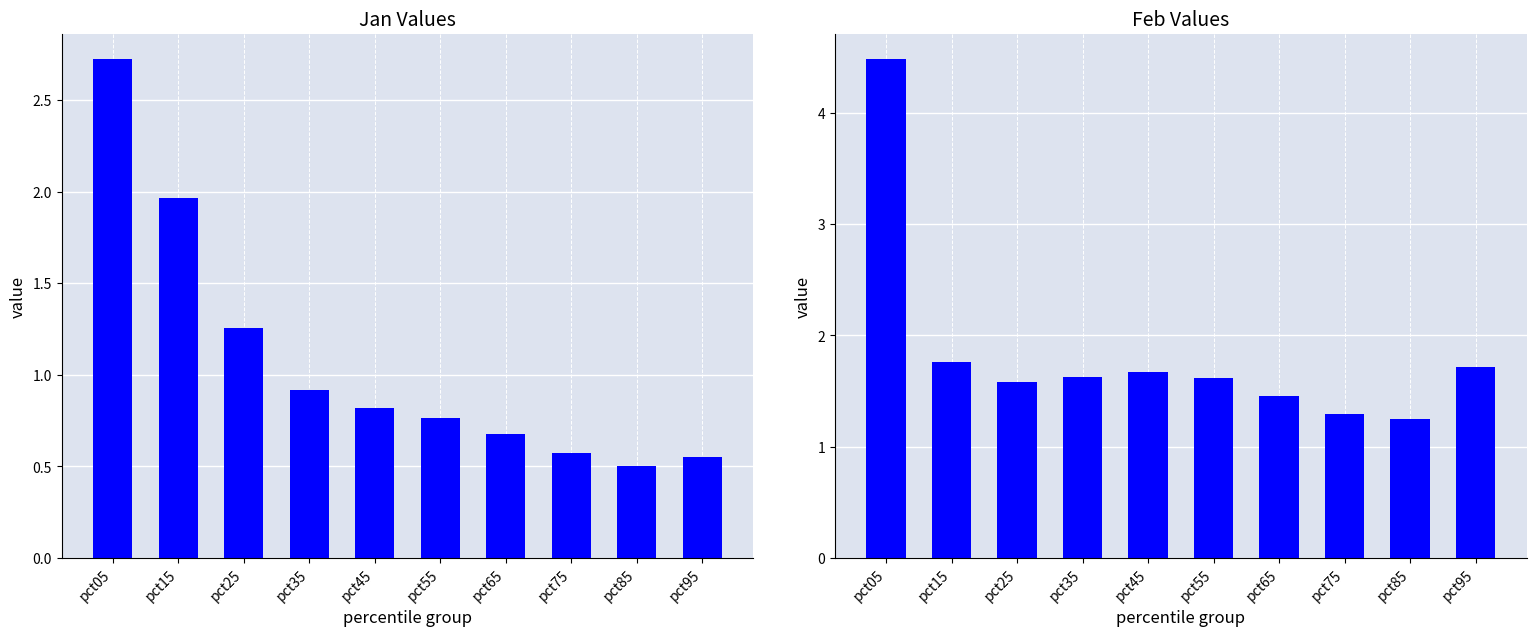

Rank the categories by Feb value from highest to lowest.

pct05, pct15, pct95, pct45, pct35, pct55, pct25, pct65, pct75, pct85